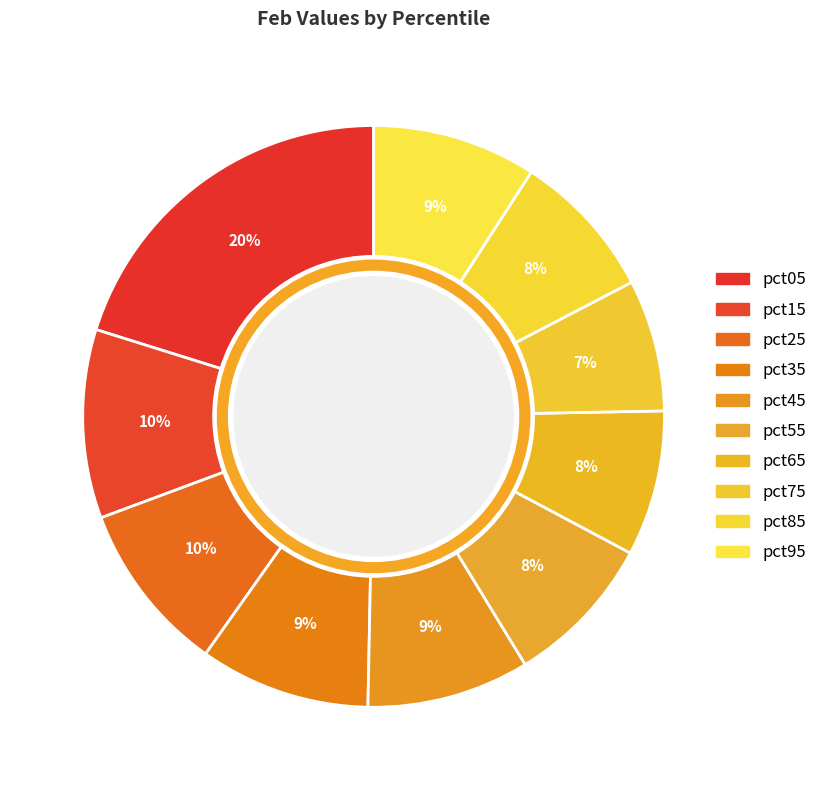

Which slice is the smallest?

pct75